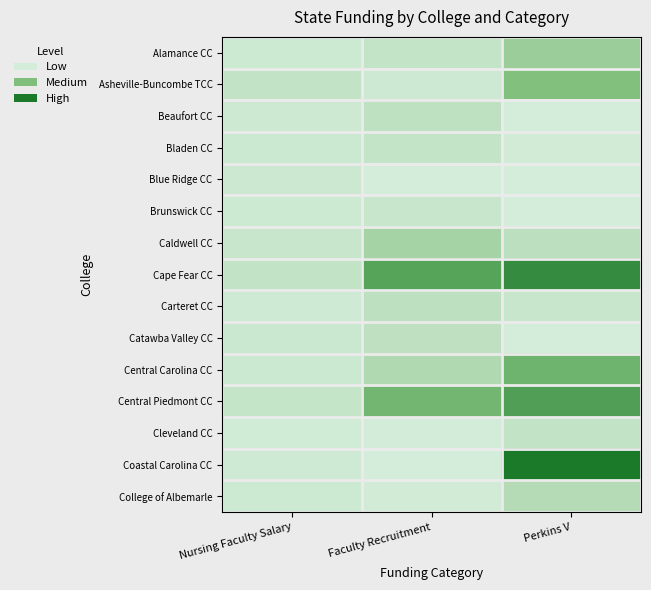

Reading left to right, extract all data points from this chart.

Alamance CC: Nursing Faculty Salary=87101	Faculty Recruitment=185760	Perkins V=658712
Asheville-Buncombe TCC: Nursing Faculty Salary=197113	Faculty Recruitment=69988	Perkins V=936182
Beaufort CC: Nursing Faculty Salary=80295	Faculty Recruitment=252242	Perkins V=1589
Bladen CC: Nursing Faculty Salary=101777	Faculty Recruitment=185048	Perkins V=30838
Blue Ridge CC: Nursing Faculty Salary=96228	Faculty Recruitment=3142	Perkins V=1419
Brunswick CC: Nursing Faculty Salary=89619	Faculty Recruitment=138638	Perkins V=1855
Caldwell CC: Nursing Faculty Salary=149311	Faculty Recruitment=537103	Perkins V=278910
Cape Fear CC: Nursing Faculty Salary=200350	Faculty Recruitment=1366499	Perkins V=1674843
Carteret CC: Nursing Faculty Salary=66299	Faculty Recruitment=262572	Perkins V=151067
Catawba Valley CC: Nursing Faculty Salary=113174	Faculty Recruitment=236813	Perkins V=10
Central Carolina CC: Nursing Faculty Salary=99123	Faculty Recruitment=404062	Perkins V=1118452
Central Piedmont CC: Nursing Faculty Salary=167947	Faculty Recruitment=1092087	Perkins V=1409762
Cleveland CC: Nursing Faculty Salary=40192	Faculty Recruitment=9771	Perkins V=207237
Coastal Carolina CC: Nursing Faculty Salary=68403	Faculty Recruitment=0	Perkins V=1947431
College of Albemarle: Nursing Faculty Salary=84556	Faculty Recruitment=37594	Perkins V=372113